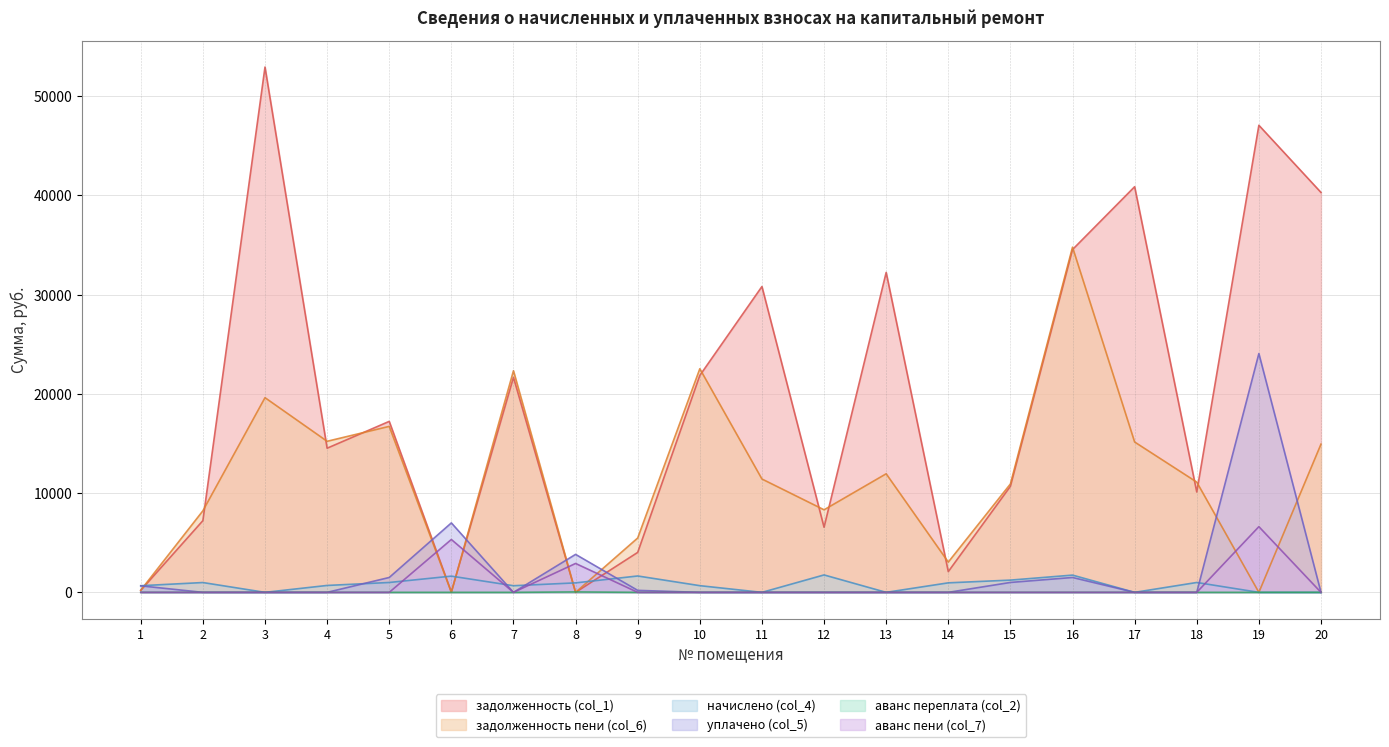

True or false: аванс пени (col_7) and аванс переплата (col_2) intersect in this chart.

False